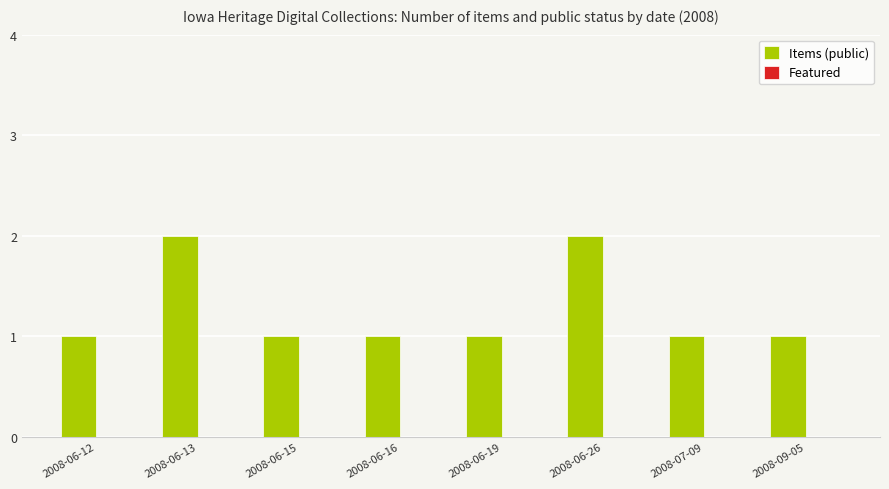

What is the sum of all values?

10